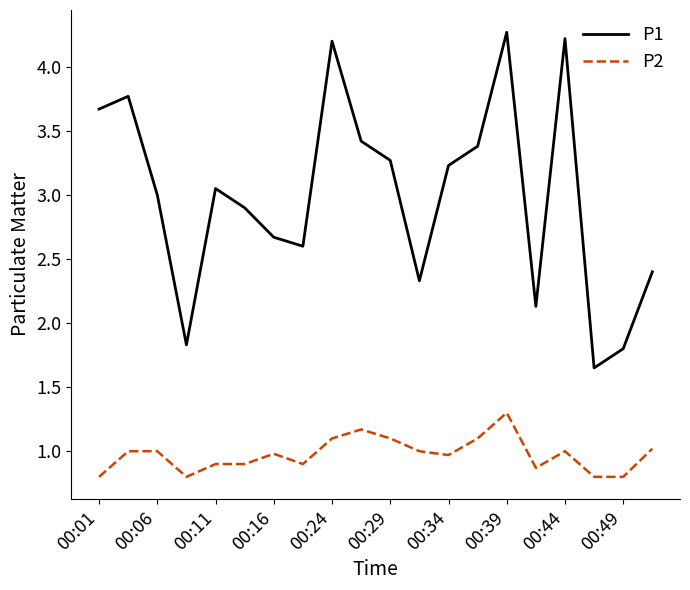

Which series has the largest total across all categories?

P1